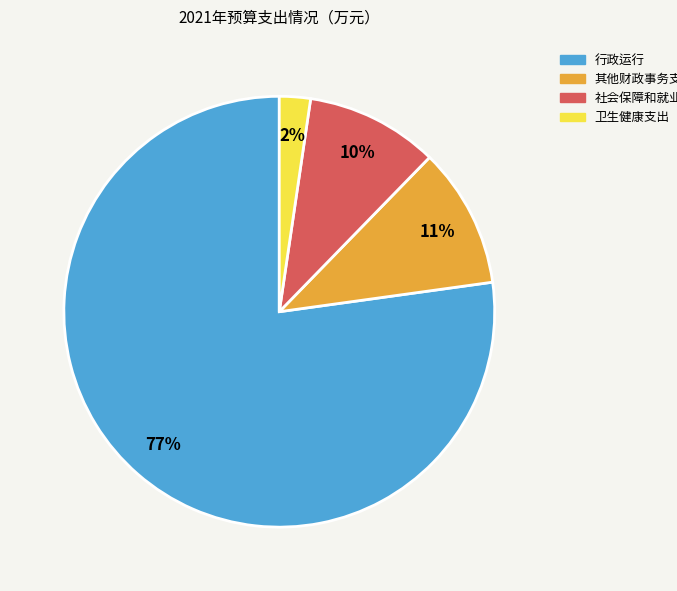

What percentage is the 行政运行 slice, to the nearest percent?

77%